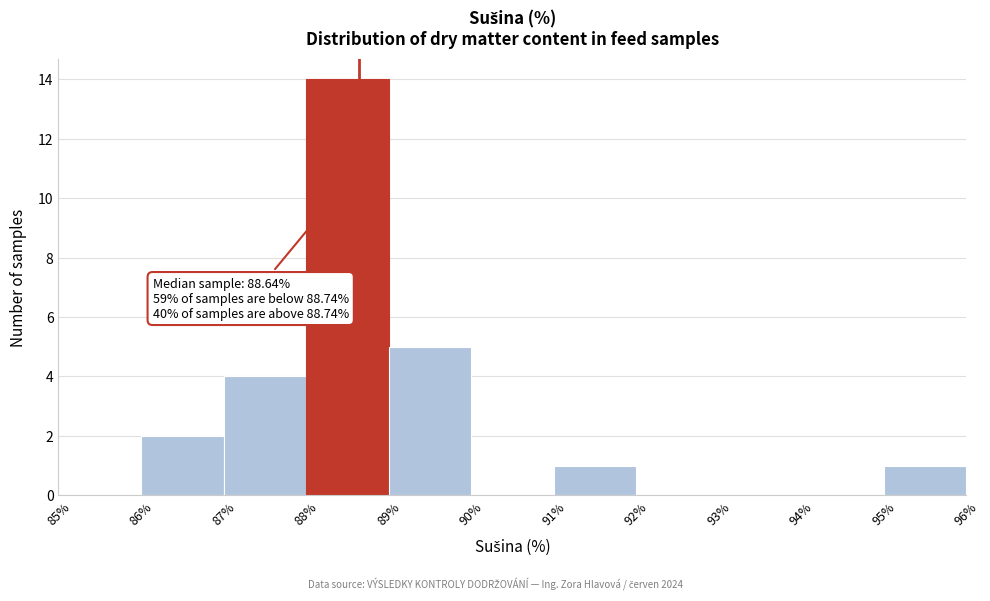

Which range on the x-axis has the tallest bar?

88% to 89%